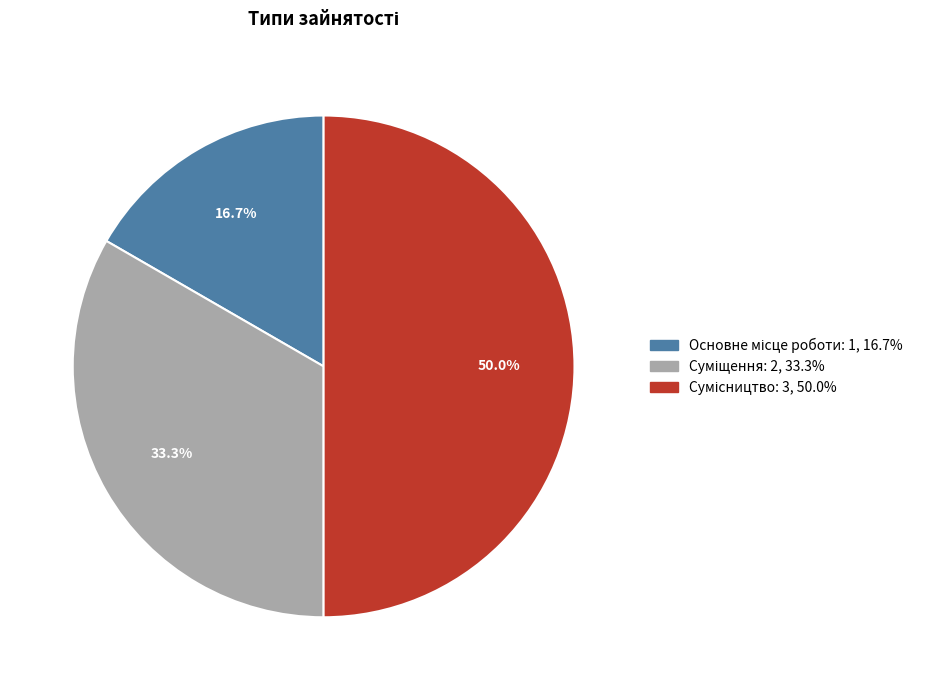

Is the sum of Сумісництво and Основне місце роботи greater than half?

Yes